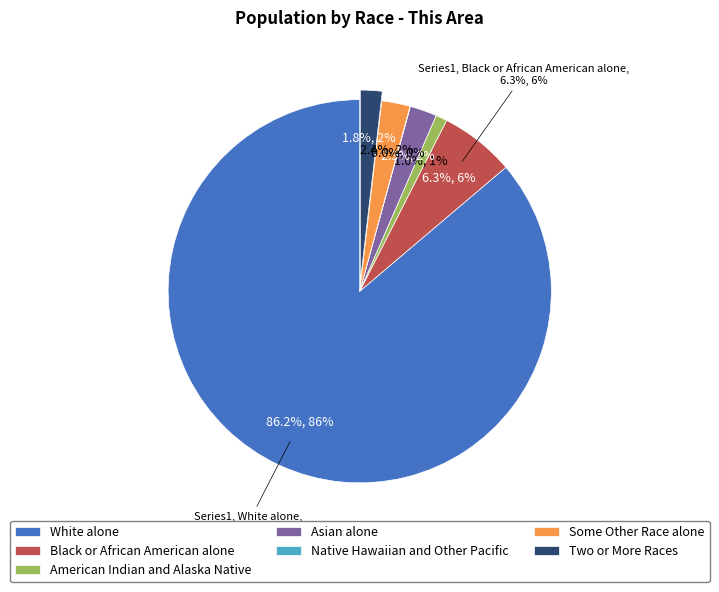

Between American Indian and Alaska Native and Native Hawaiian and Other Pacific, which is larger?

American Indian and Alaska Native